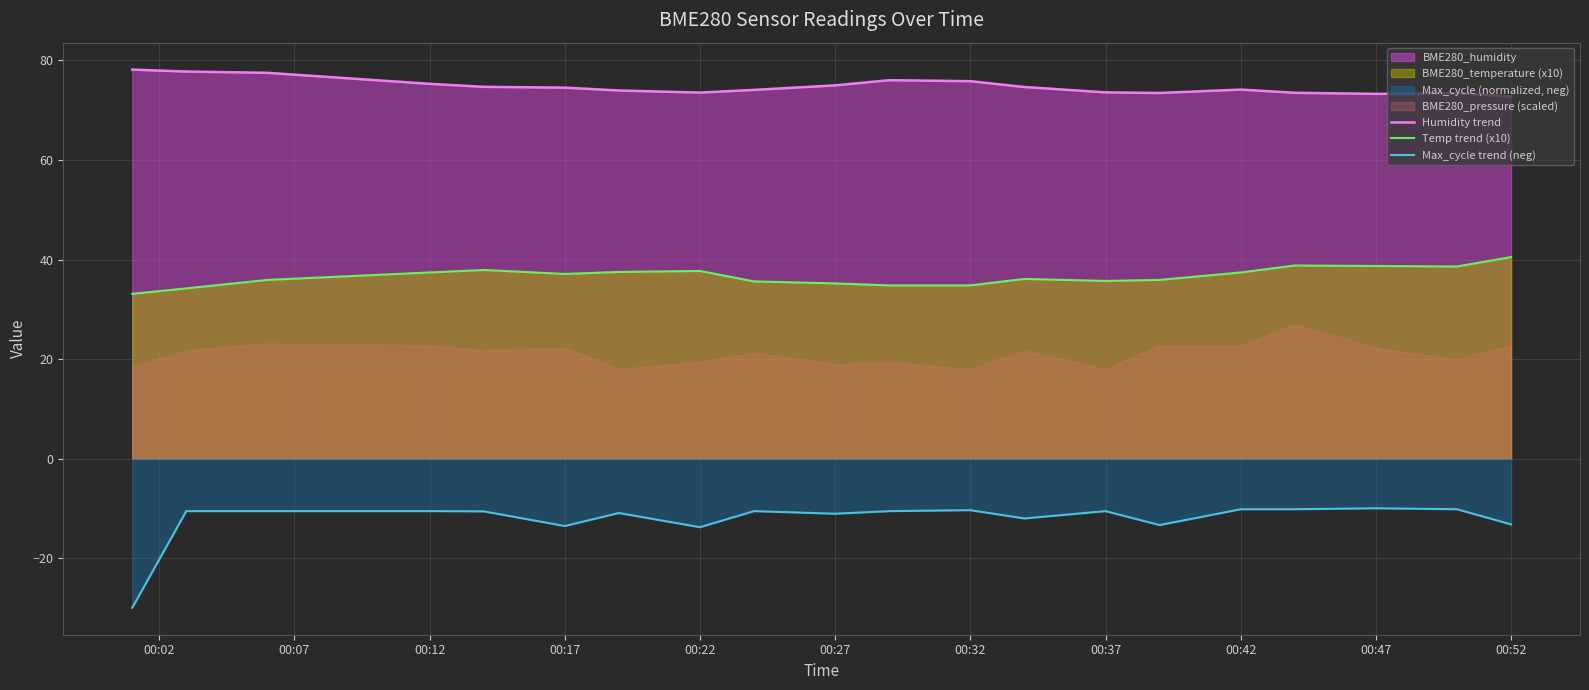

What is the average value of the Temp trend (x10) series?

36.6